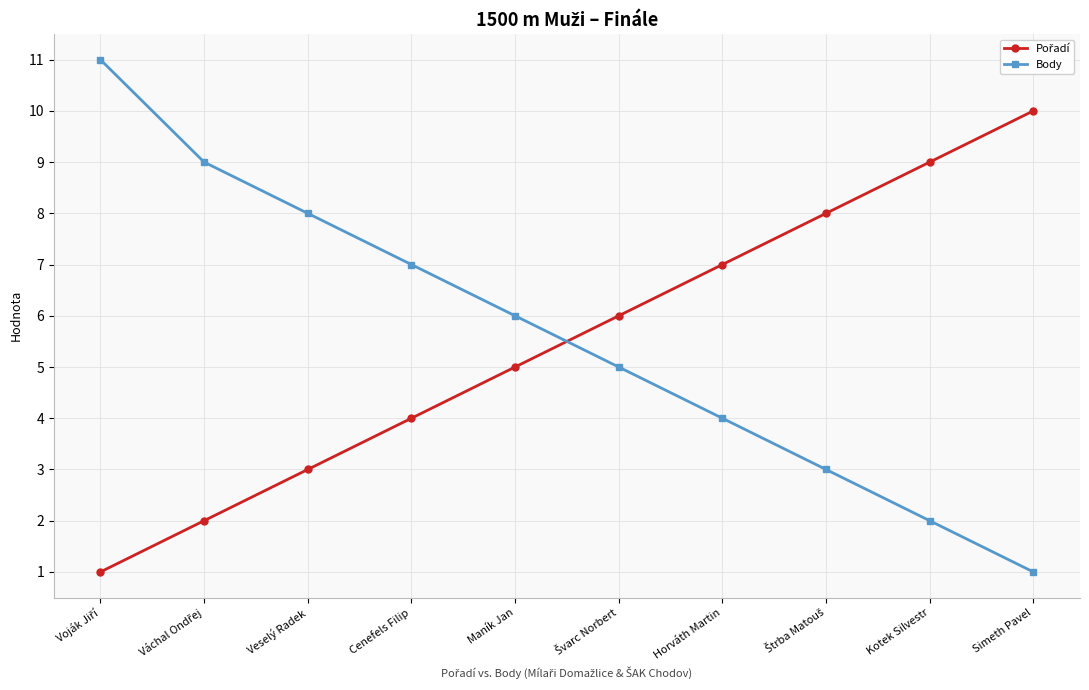

How many categories are shown in the chart?

10